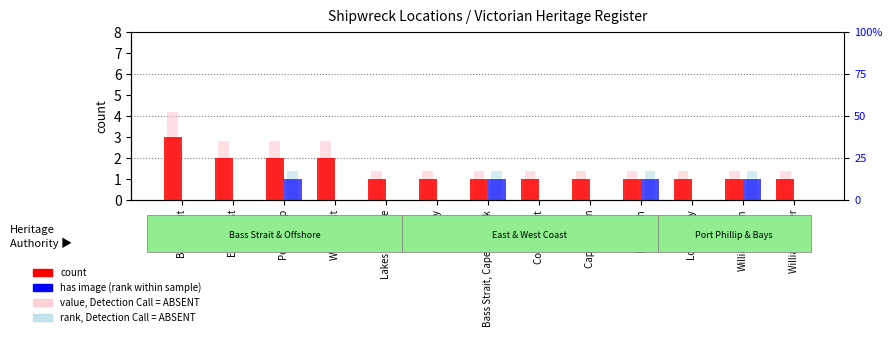

What is the spread (max minus min) of values at East Coast?

2